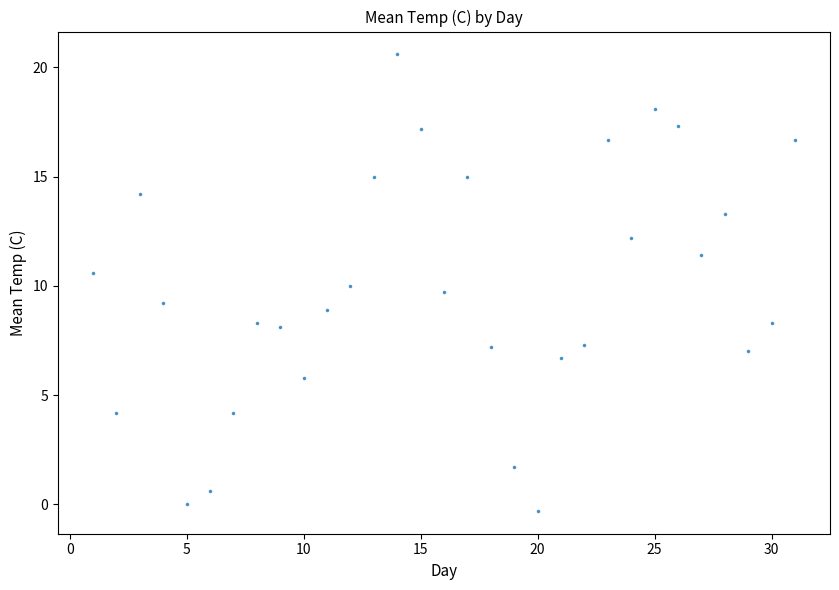

What is the range of X values (max minus min)?

30.0